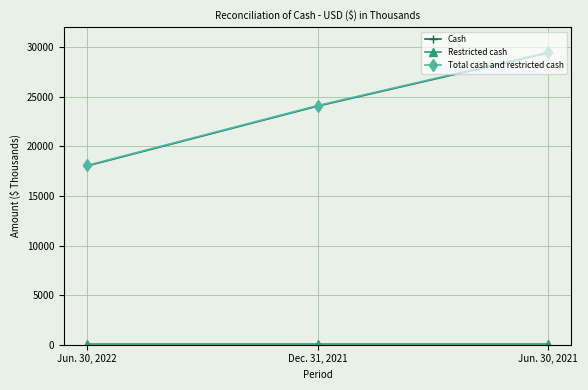

What is the lowest value of the Cash series?

18020